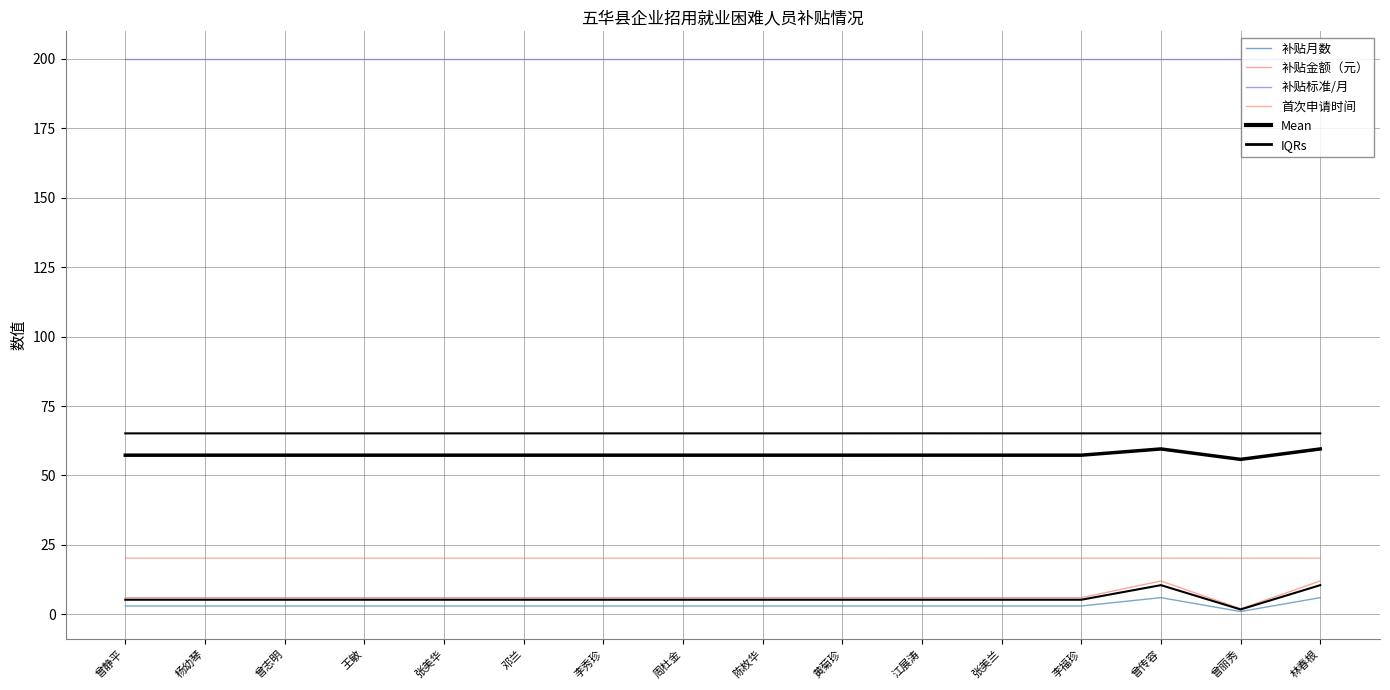

At which label does 首次申请时间 reach its minimum?

曾丽秀